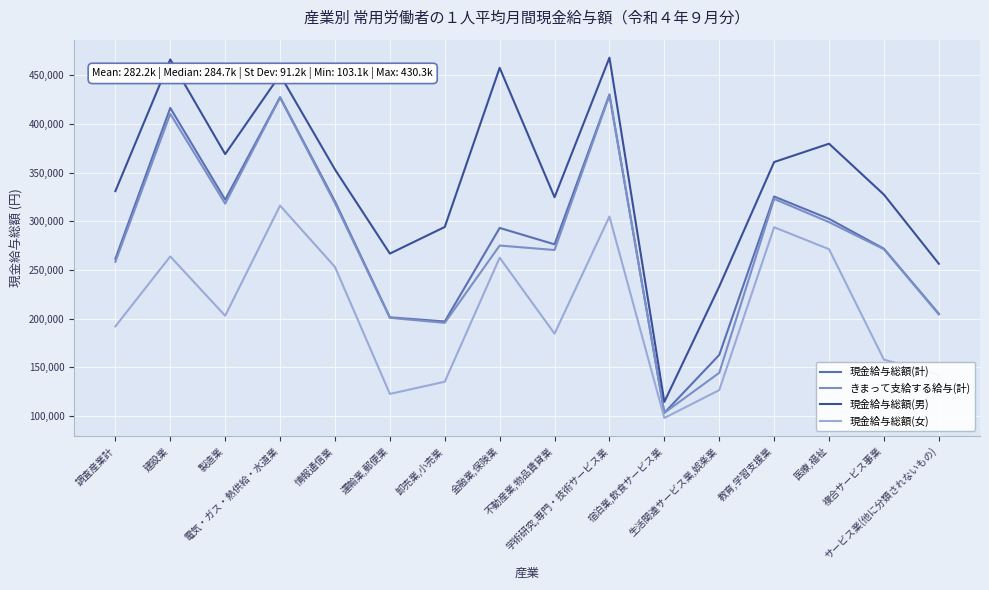

Which series has the largest total across all categories?

現金給与総額(男)